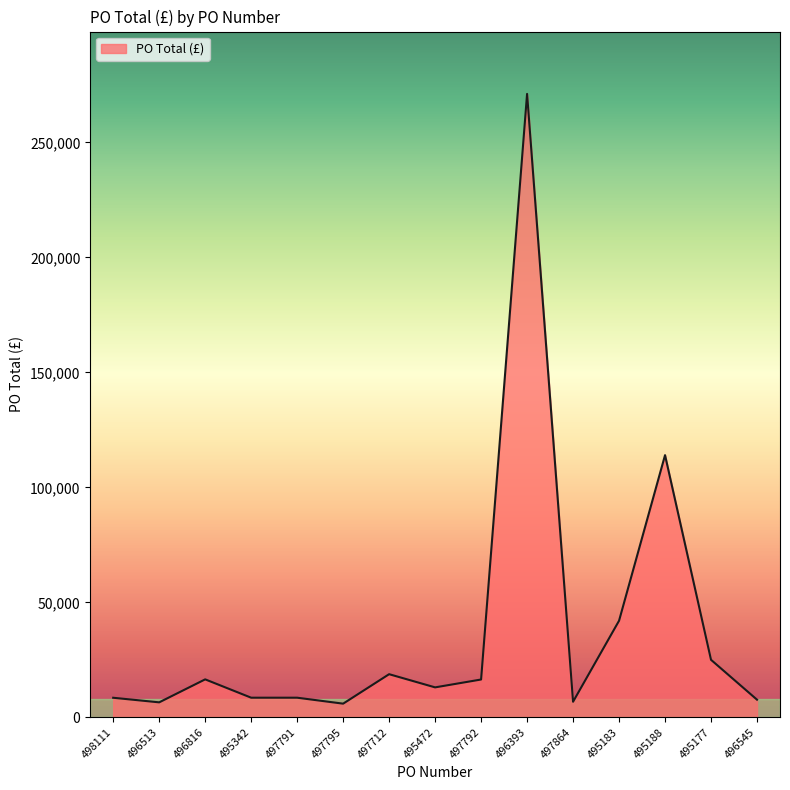

What is the difference between the second highest and second lowest values?

107491.7